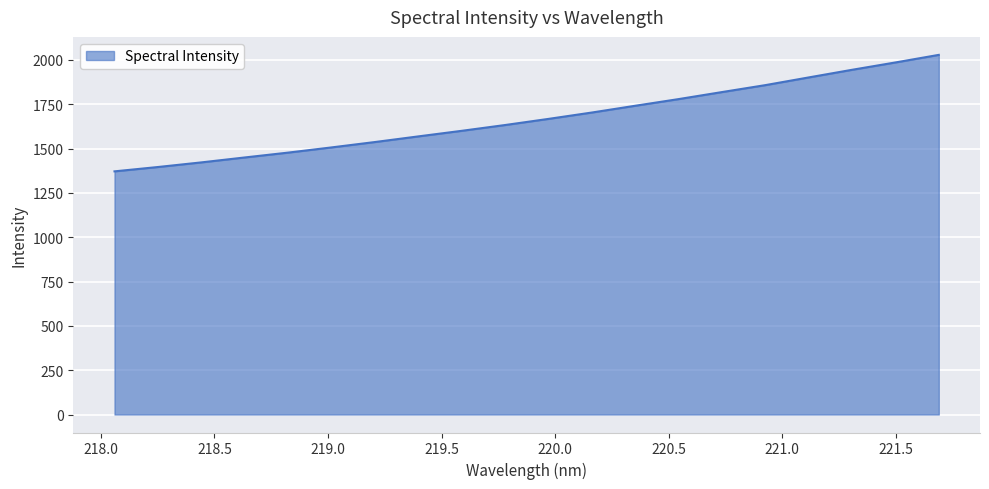

What is the minimum value shown in the chart?

1371.6